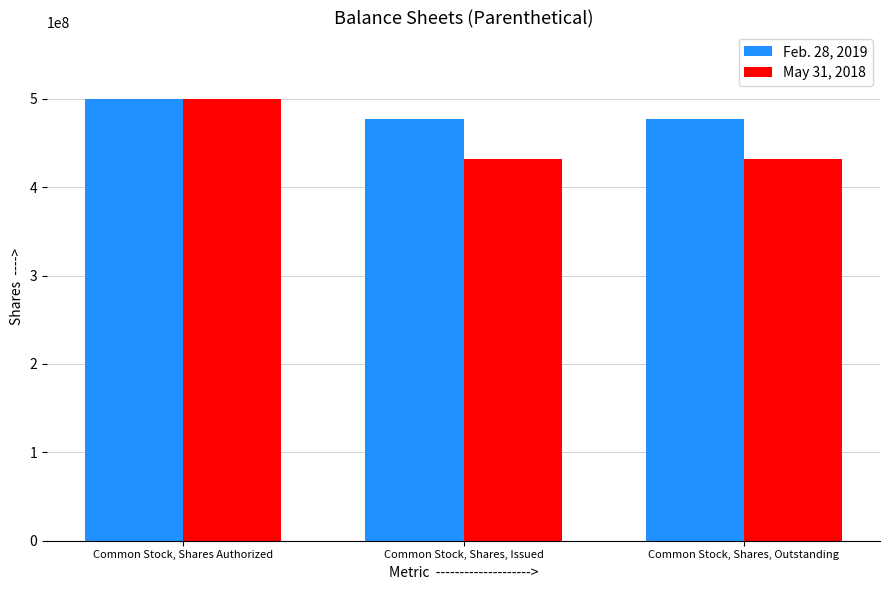

At how many categories does at least one series exceed 443905338?

3